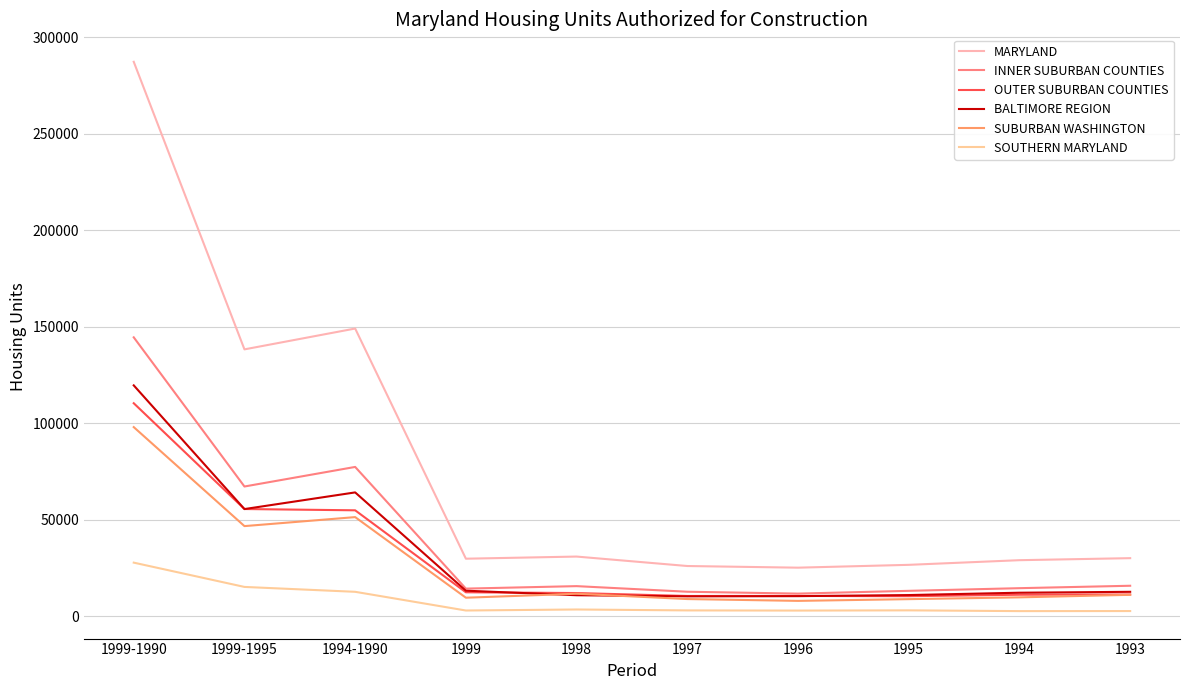

The value of INNER SUBURBAN COUNTIES at 1993 is 4122. True or false?

False